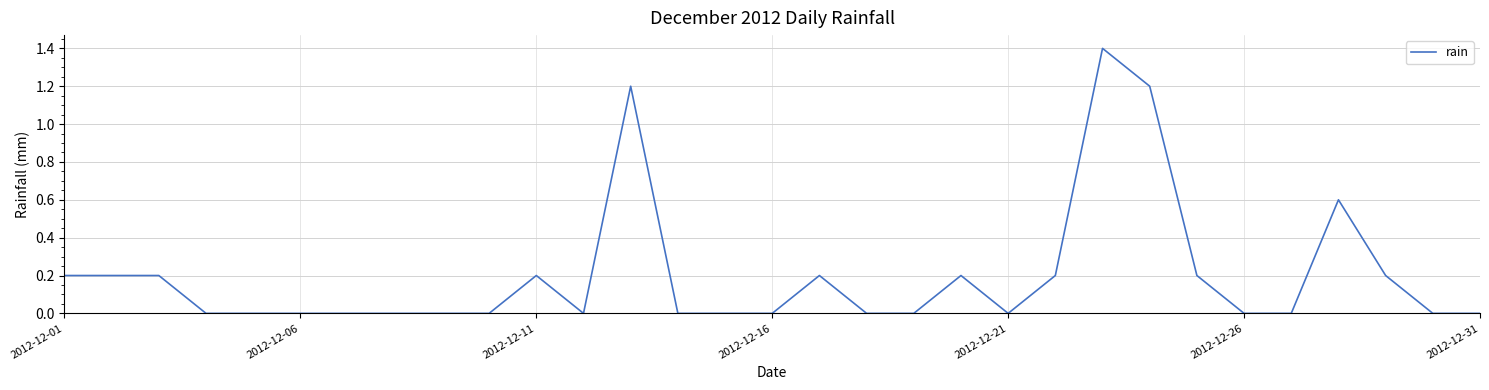

How many lines are shown in the chart?

1